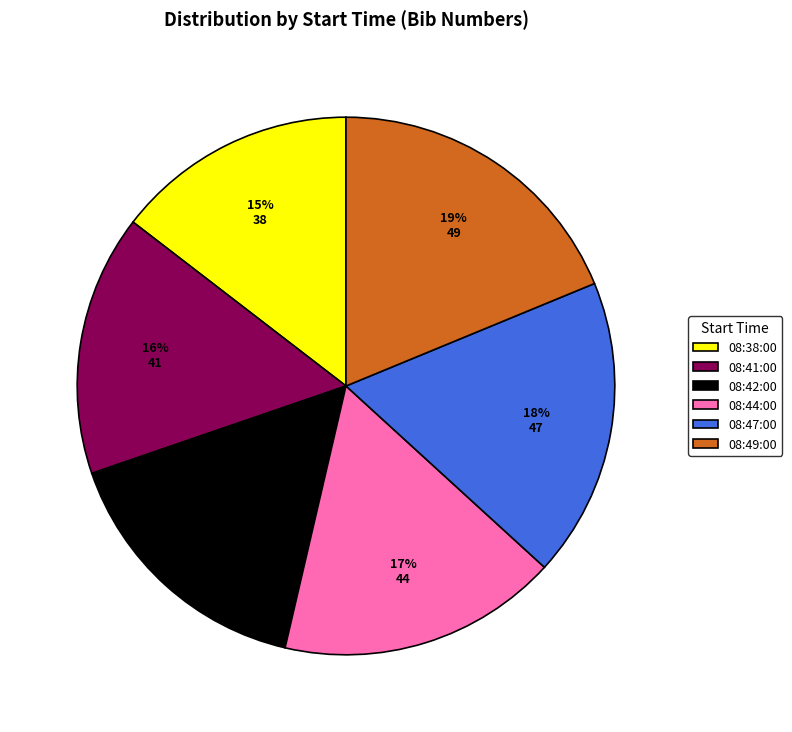

Is the sum of 08:44:00 and 08:38:00 greater than half?

No